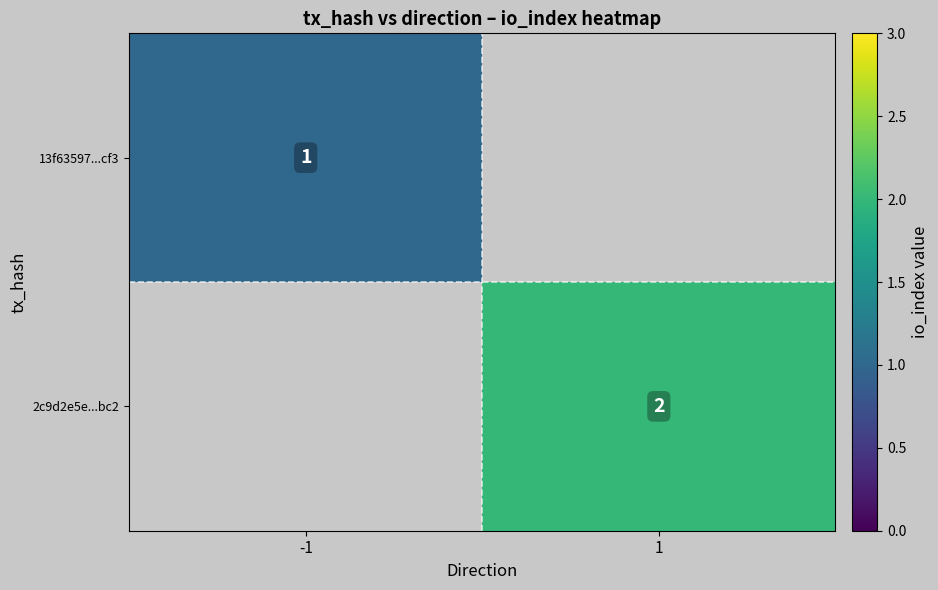

Is it true that 2c9d2e5e...bc2 equals 4 at 1?

False